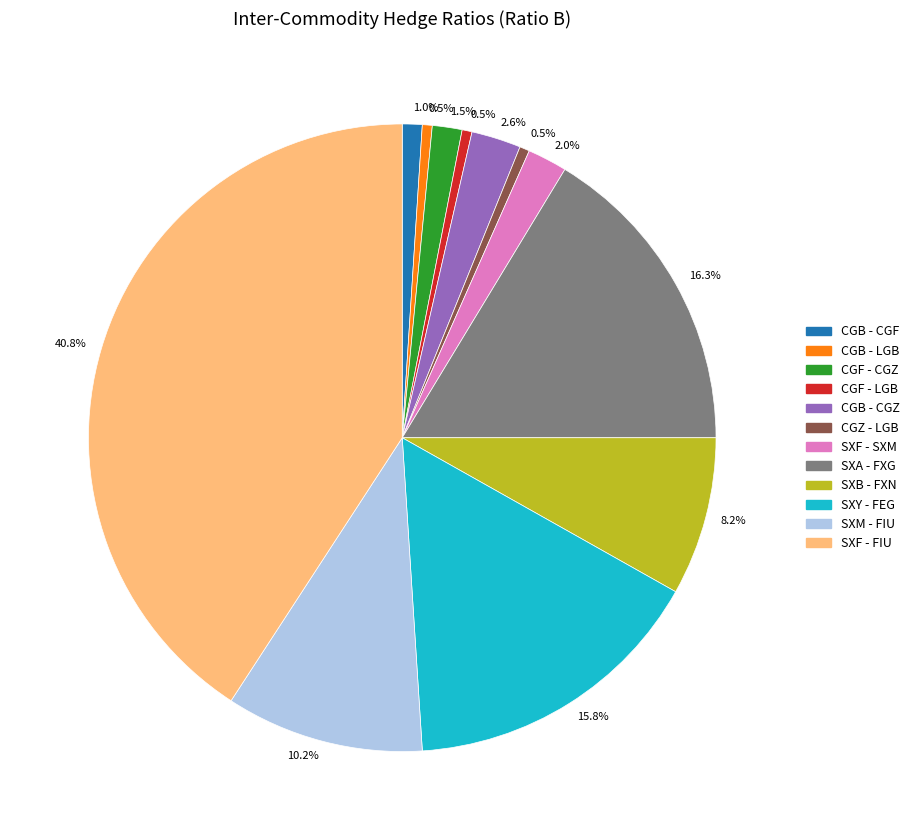

Is there a majority slice in this chart?

No